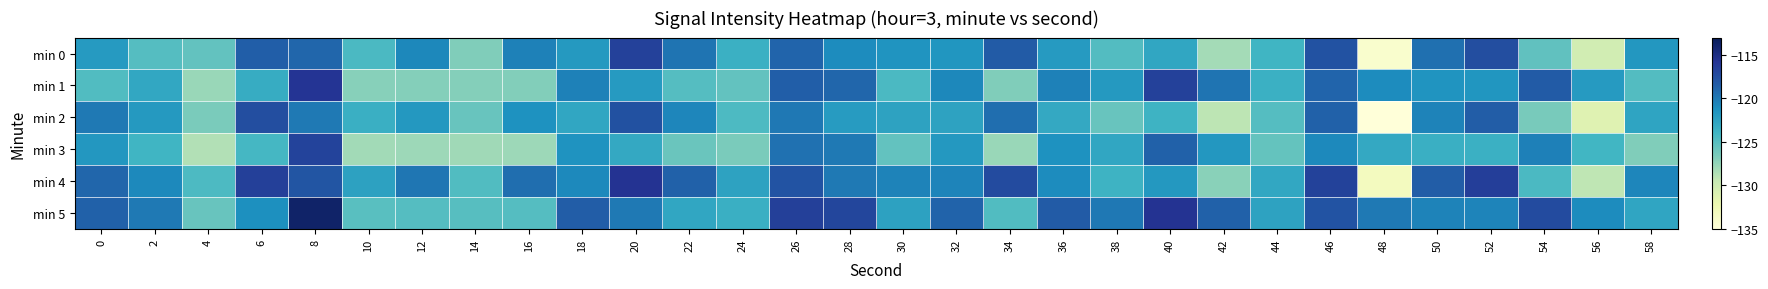

How many series are shown in this chart?

6